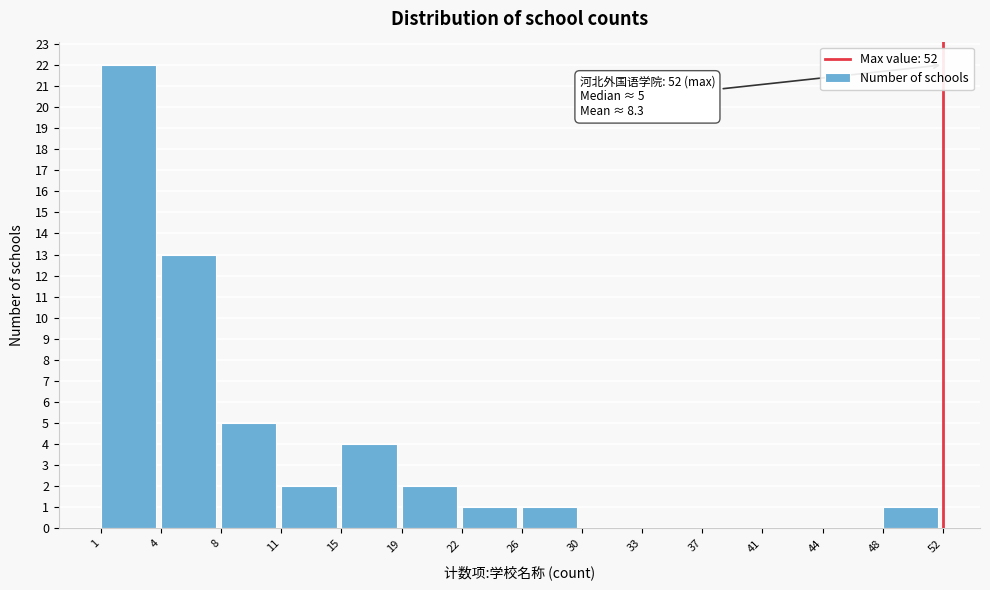

Reading right to left, transcribe all the data shown in this chart.

48=1	44=0	41=0	37=0	33=0	30=0	26=1	22=1	19=2	15=4	11=2	8=5	4=13	1=22